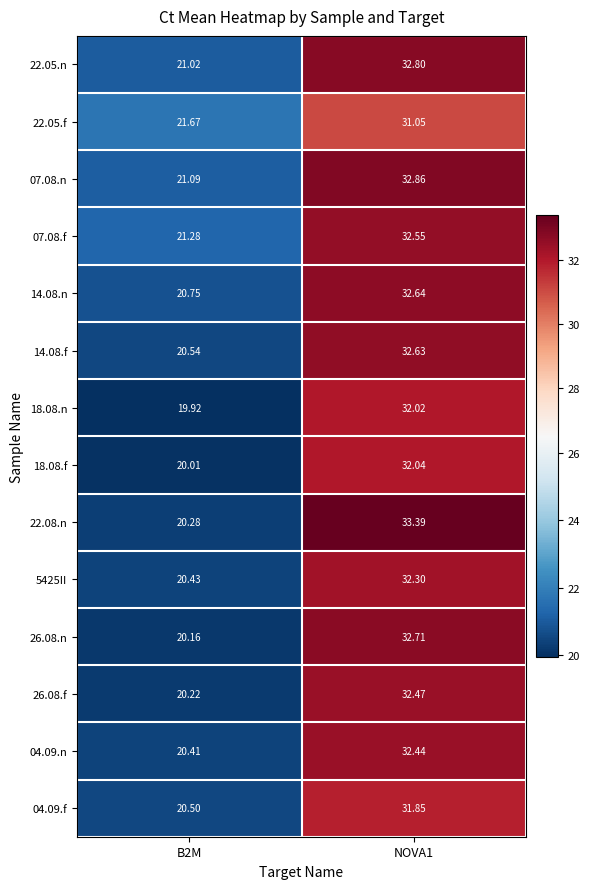

Is the value of 22.08.n at B2M greater than the value of 14.08.f at B2M?

No